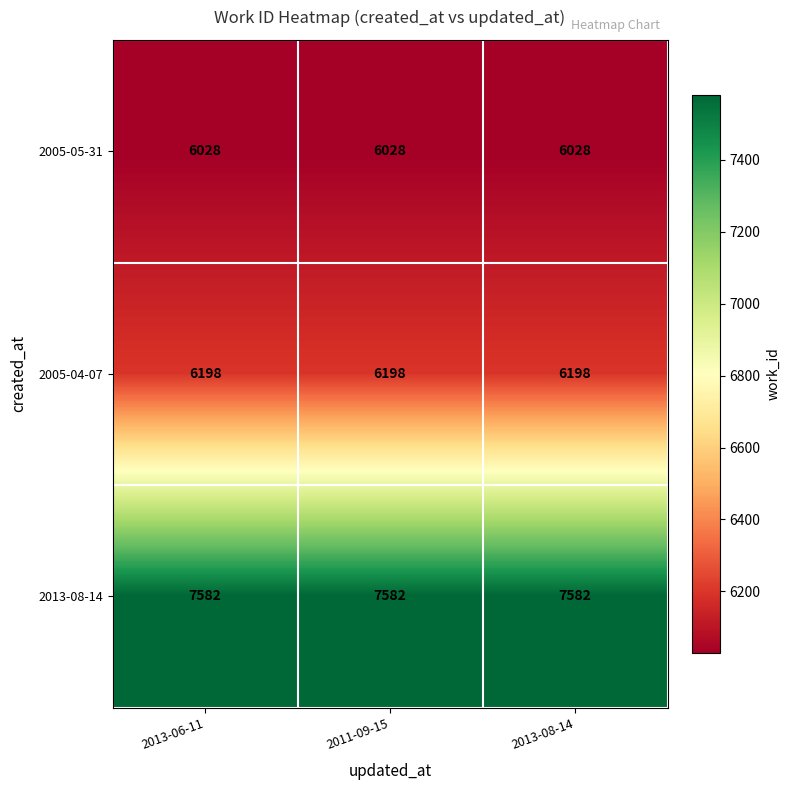

True or false: 2005-05-31 has a value of 6028 at 2011-09-15.

True